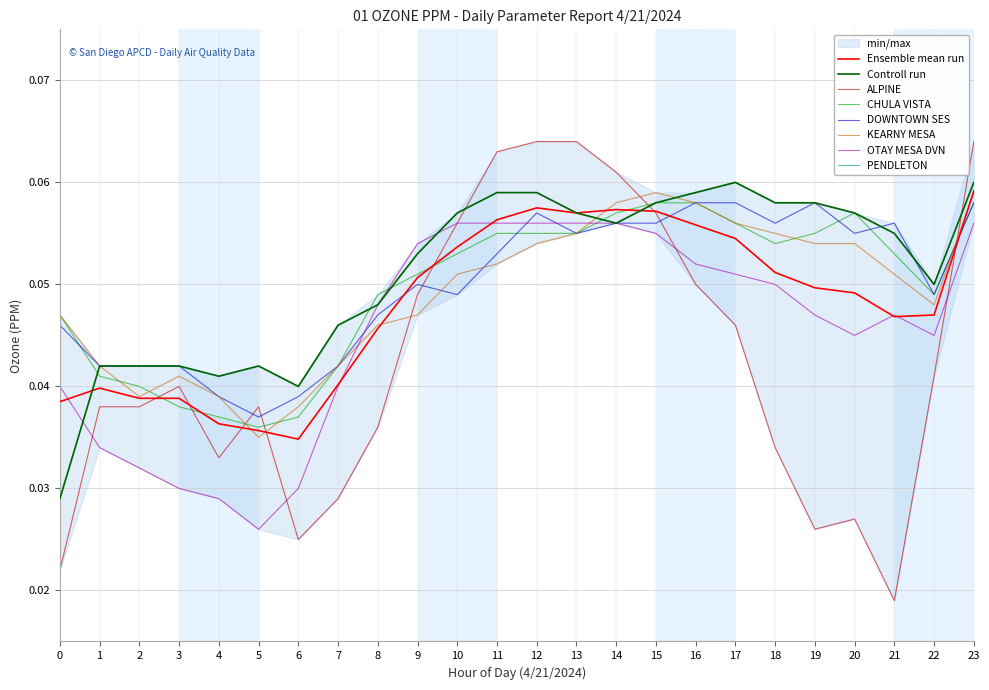

List the labels in order of CHULA VISTA value, largest first.

15, 16, 23, 14, 20, 17, 11, 12, 13, 19, 18, 10, 21, 9, 8, 22, 0, 7, 1, 2, 3, 4, 6, 5